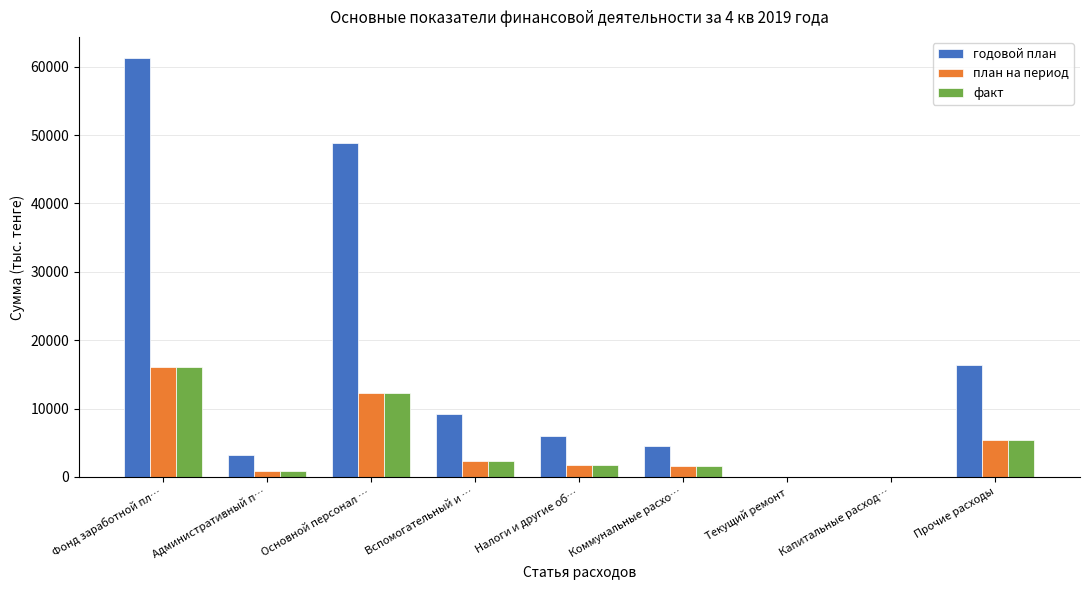

What is the greatest value displayed?

61288.0